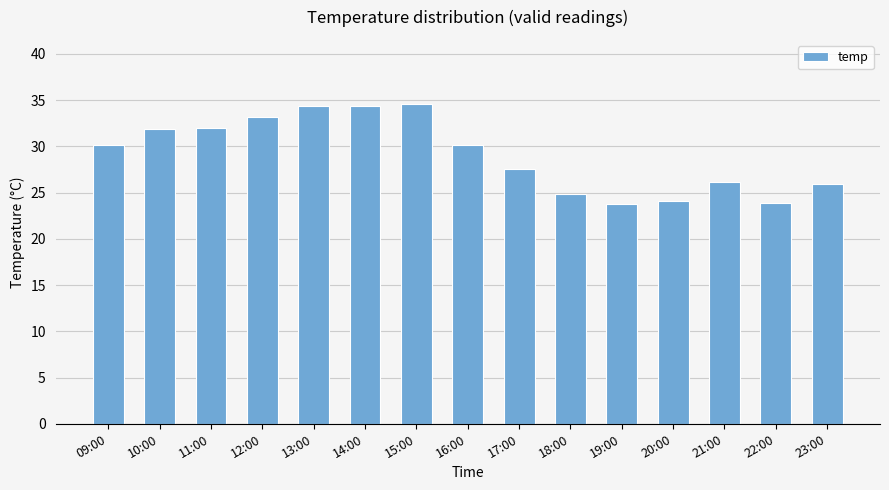

What is the label of the 7th bar from the left?

15:00